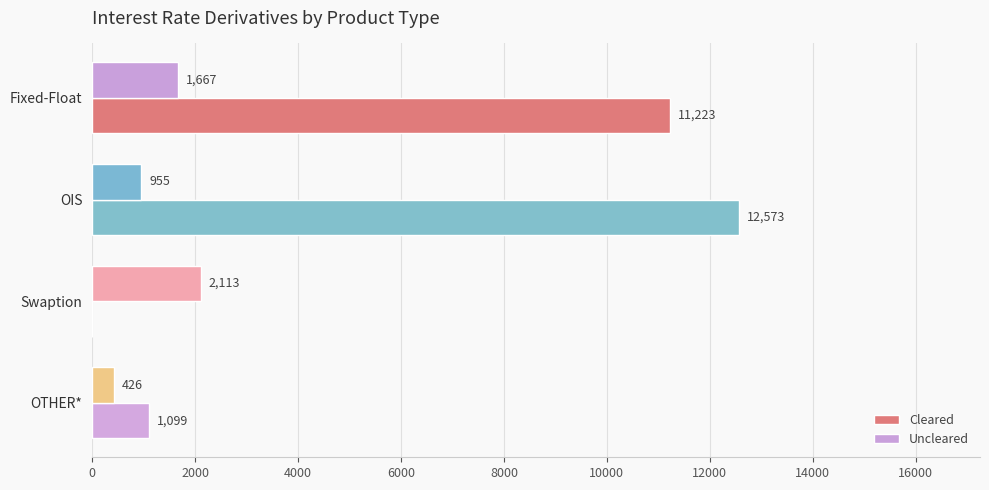

Is the value of Uncleared at Fixed-Float greater than the value of Cleared at Swaption?

Yes